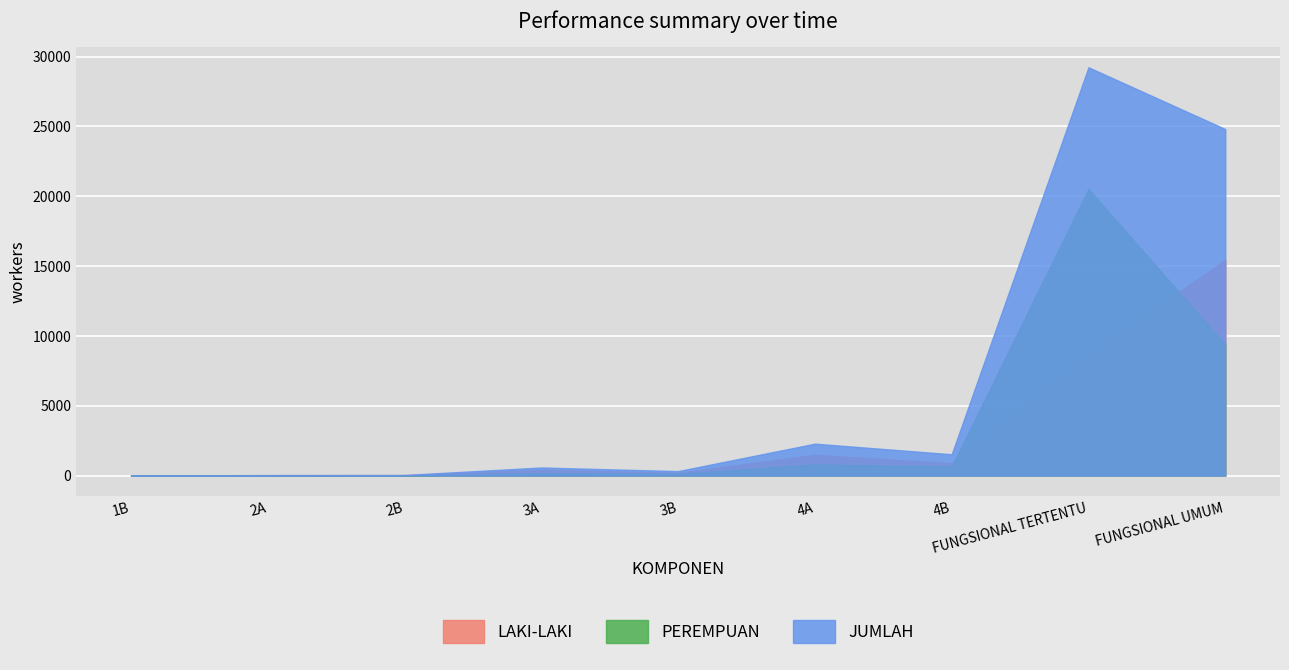

At how many categories does at least one series exceed 9638?

2